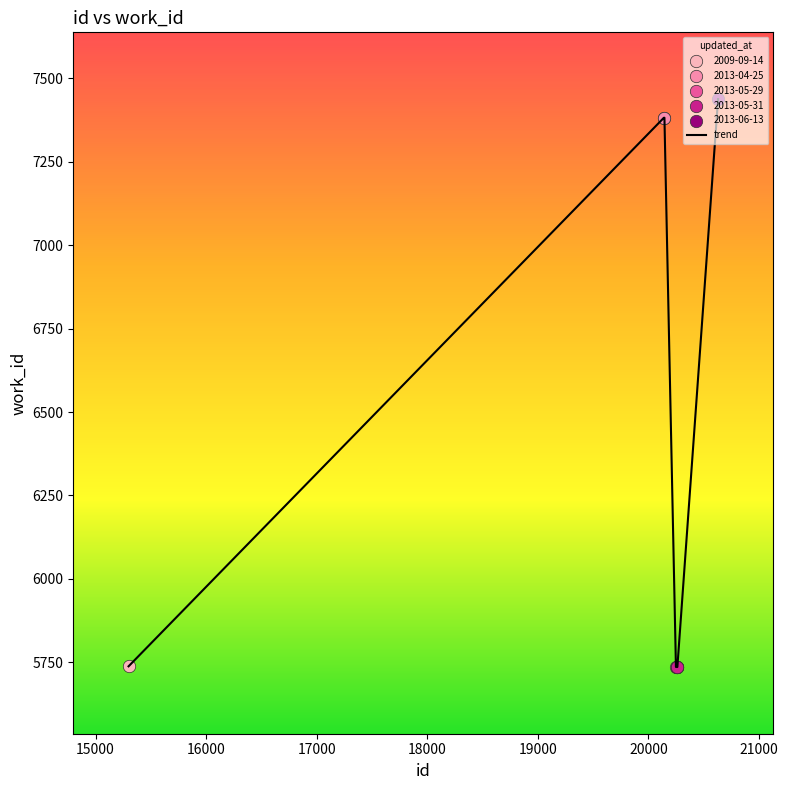

What is the greatest value displayed?

7438